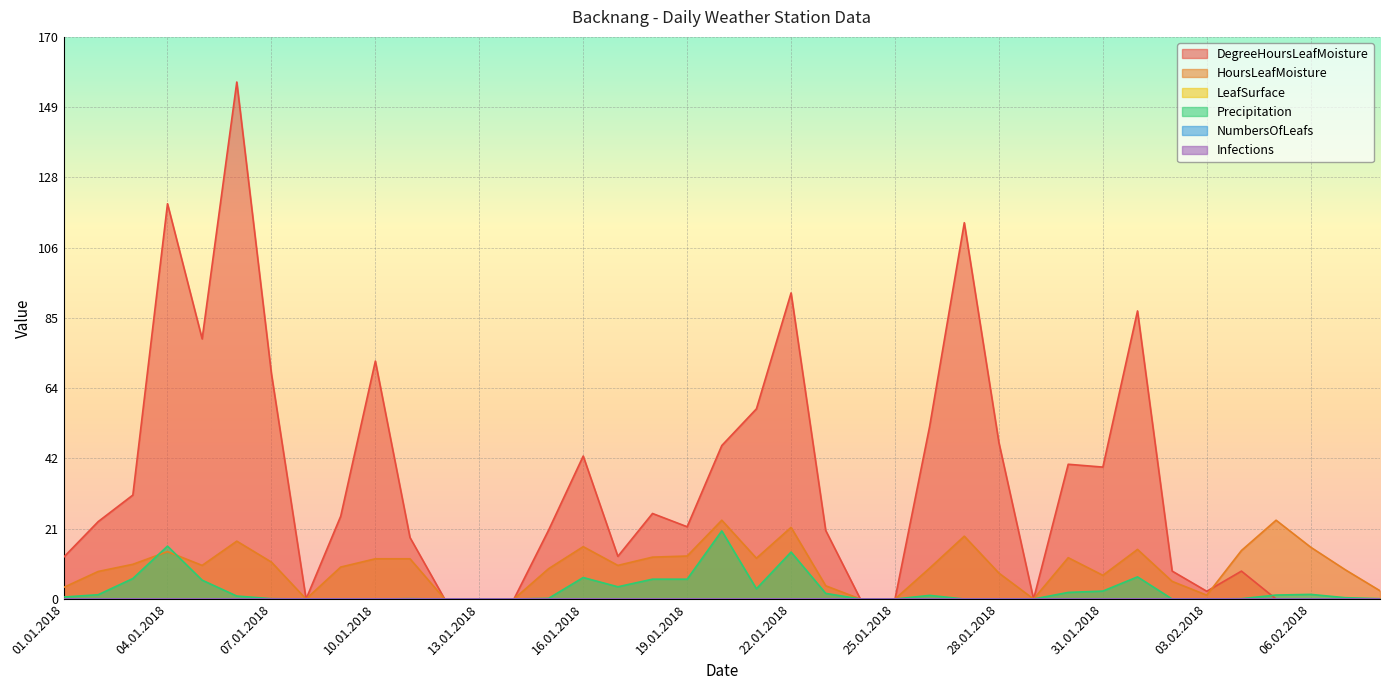

Which series has the widest spread of values?

DegreeHoursLeafMoisture